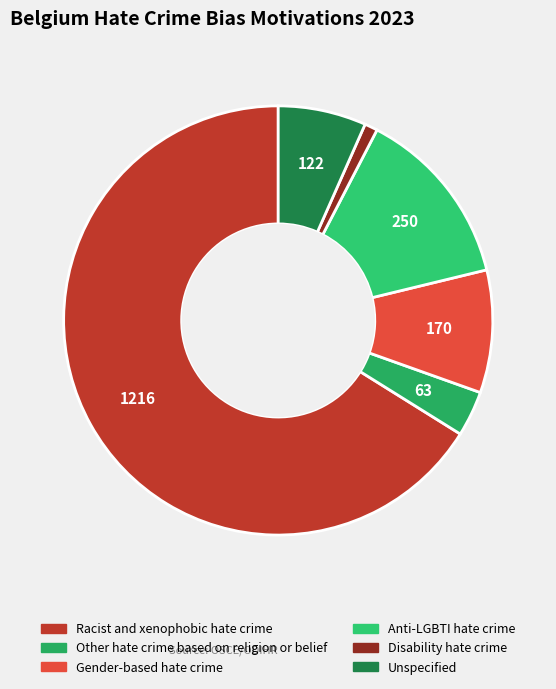

Which slice is the largest?

Racist and xenophobic hate crime